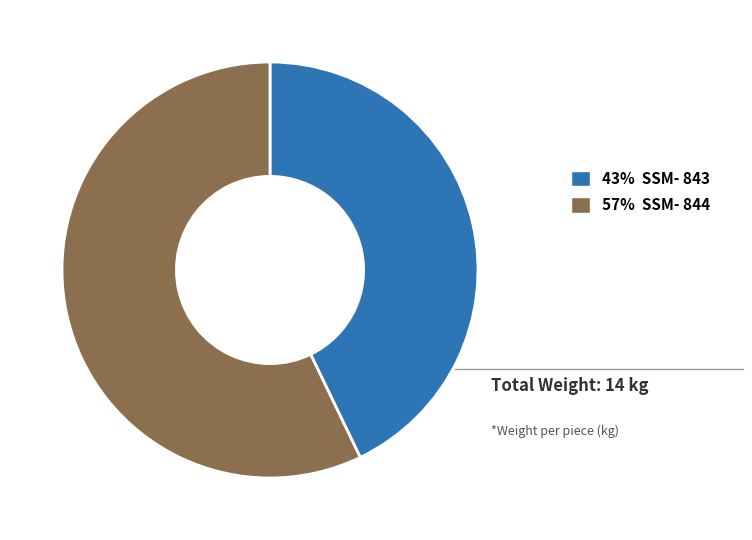

What is the majority slice?

57% SSM- 844